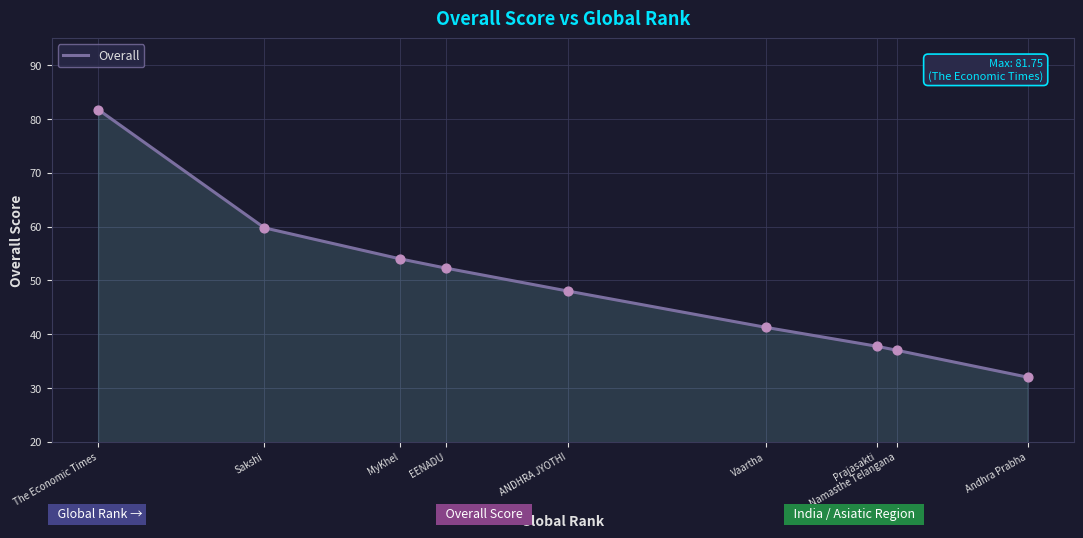

Which has a higher value, Andhra Prabha or MyKhel?

MyKhel